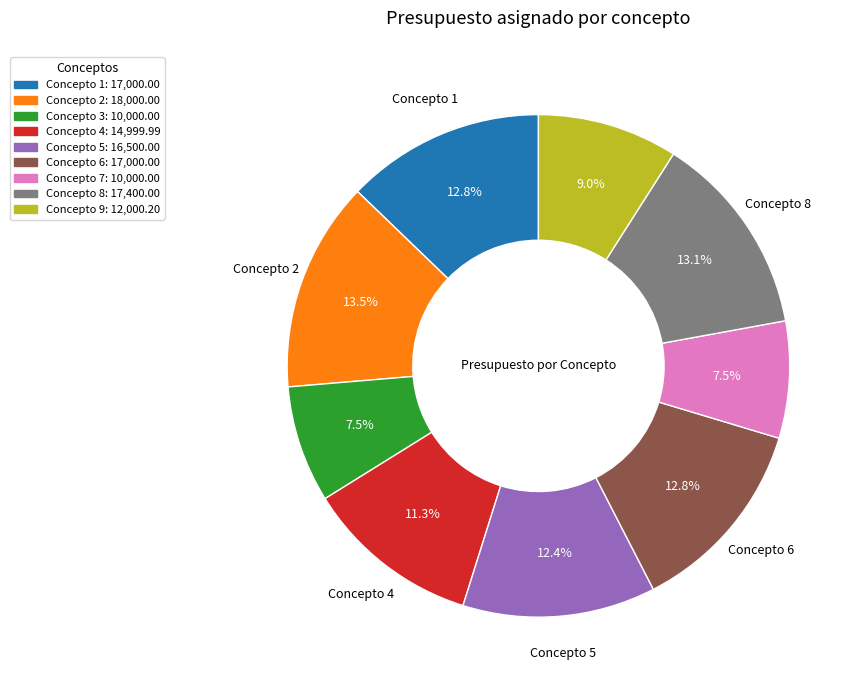

Is there any slice that represents more than half of the pie?

No